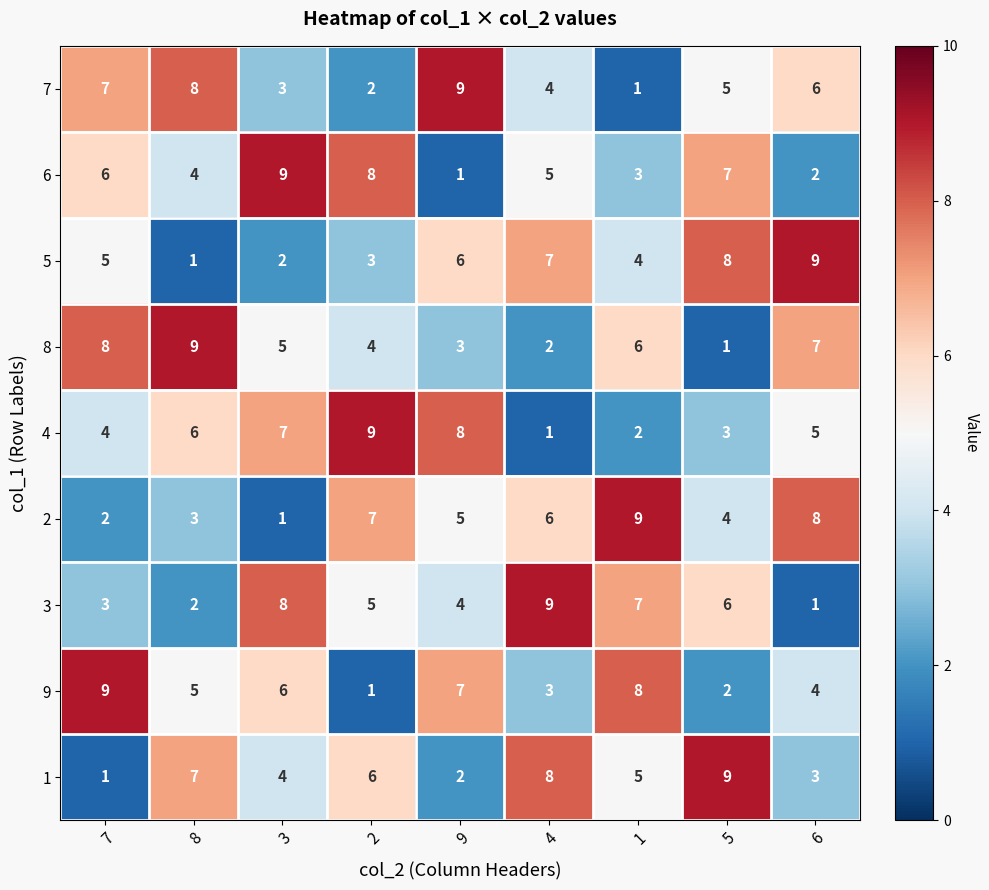

What is the smallest value displayed?

1